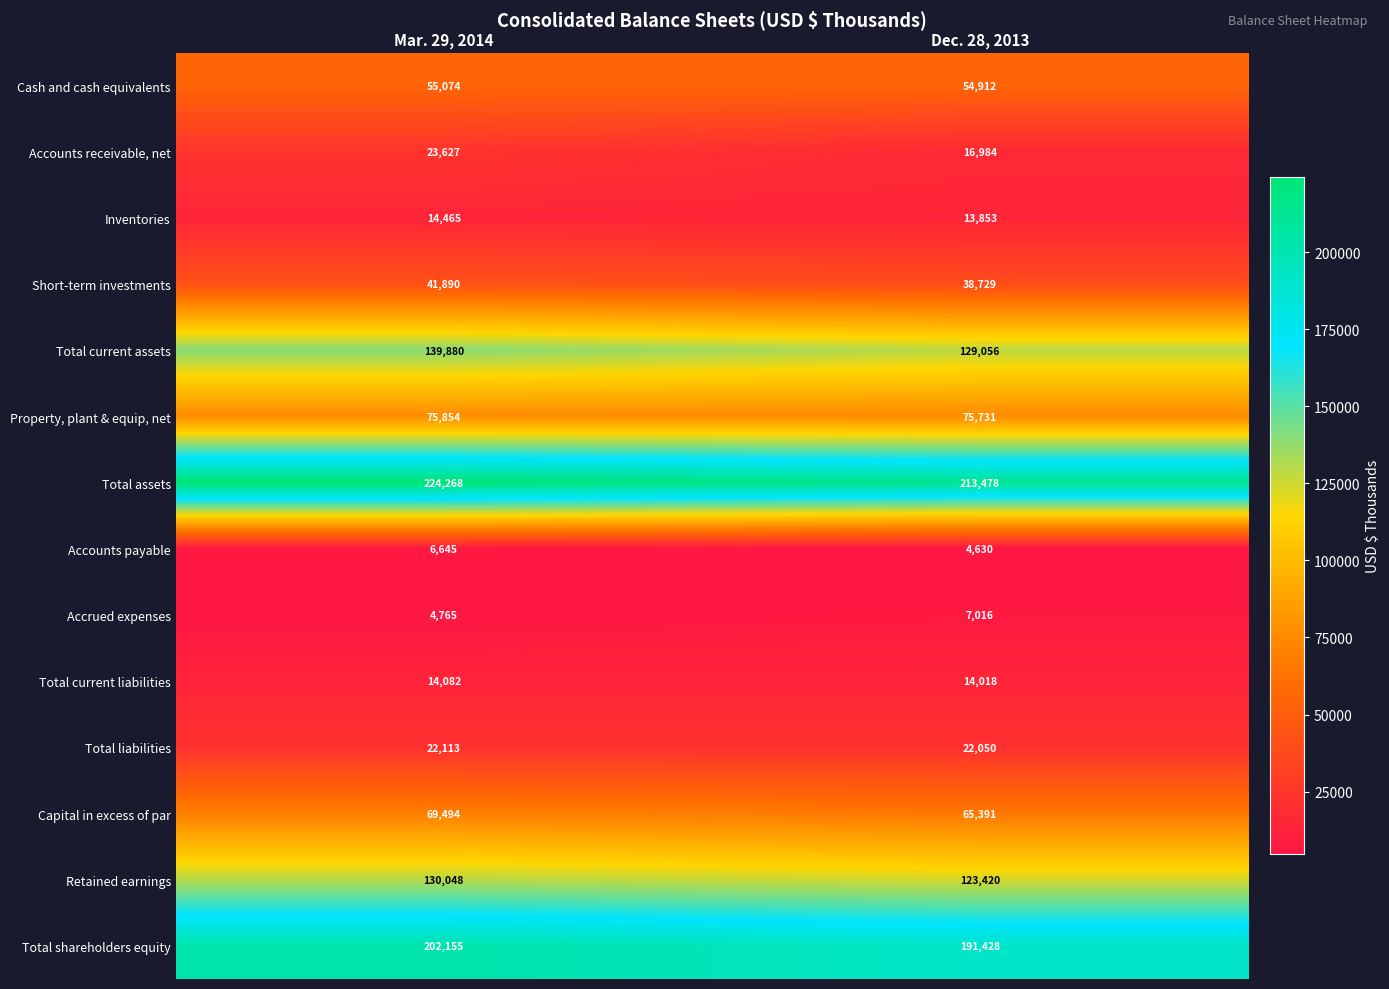

What is the approximate value of Total liabilities at Dec. 28, 2013, to the nearest 5?

22050